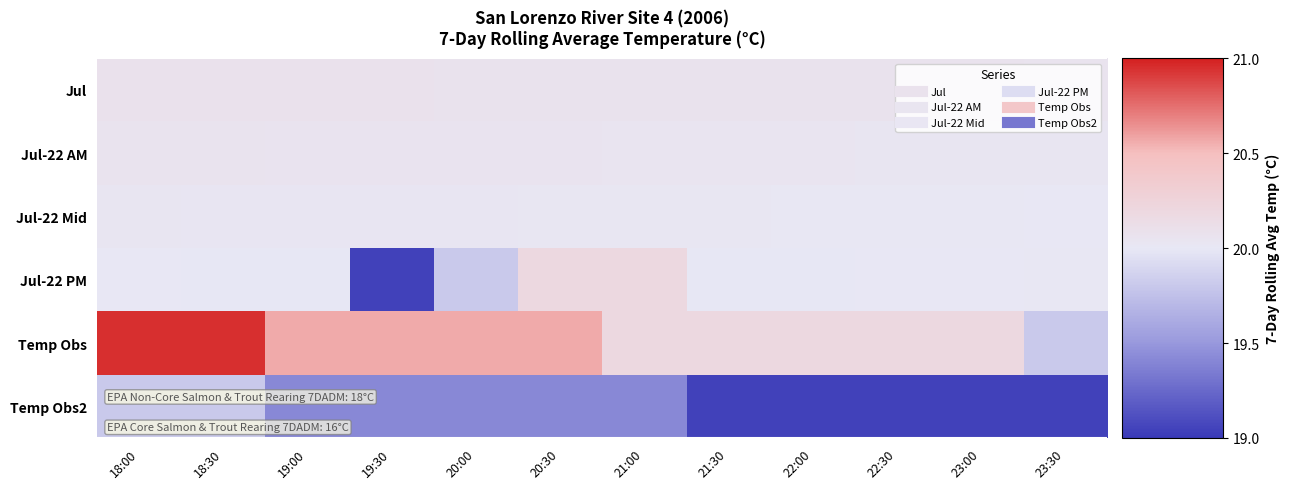

At which category does the chart reach its minimum across all series?

21:30